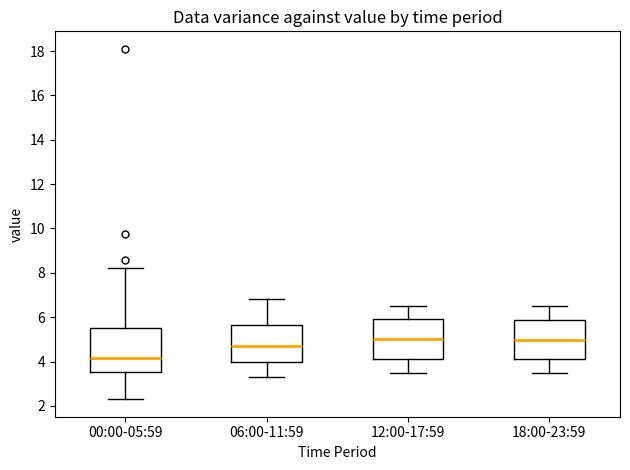

Where is the lower edge of the box for 18:00-23:59 on the y-axis? The values are not printed on the chart, so give them approximately, as read against the axis.

4.2